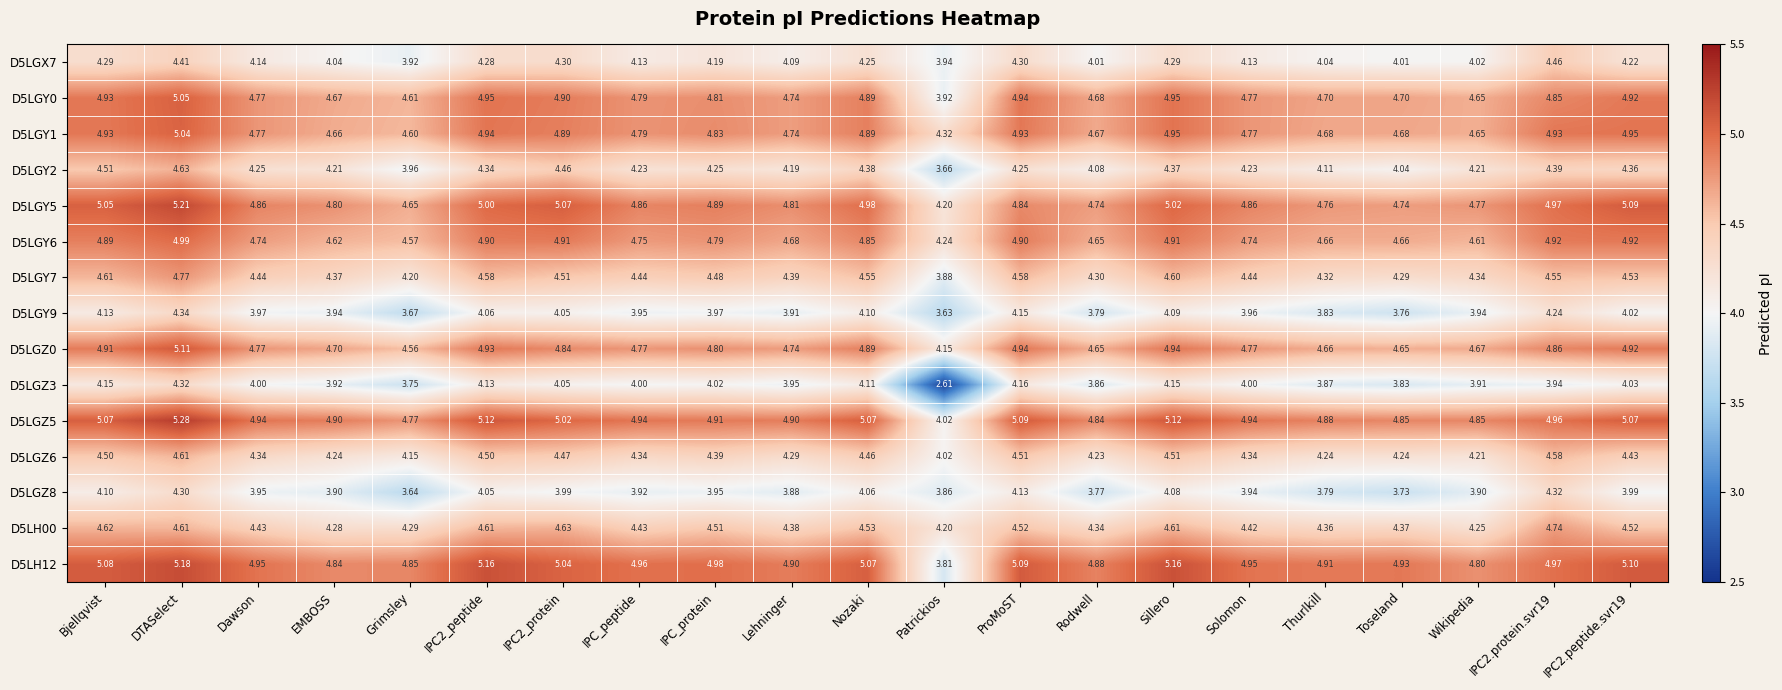

Is the value of D5LGZ0 at DTASelect greater than the value of D5LGY7 at Thurlkill?

Yes